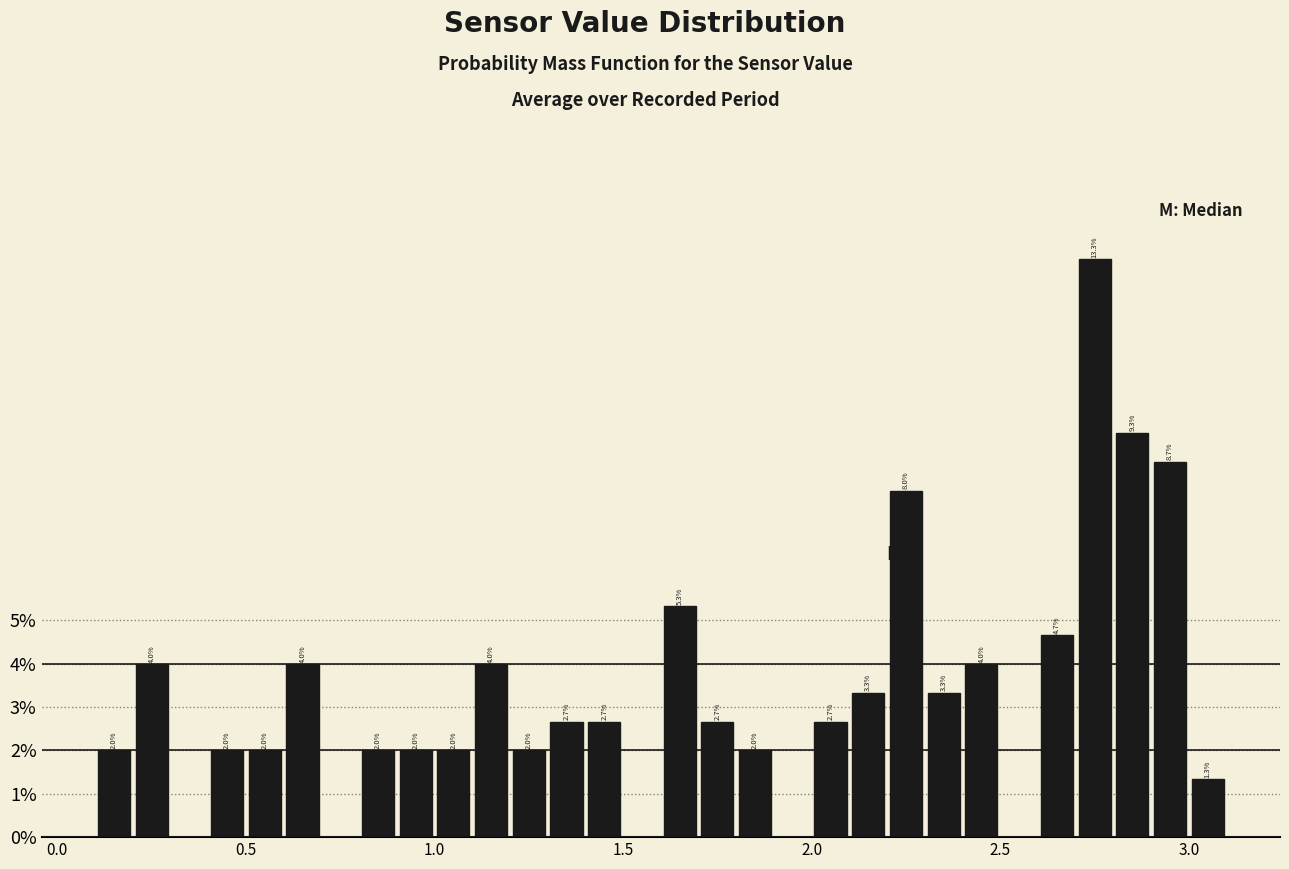

Read against the x-axis, roughly where is the centre of the tallest bar?

2.75